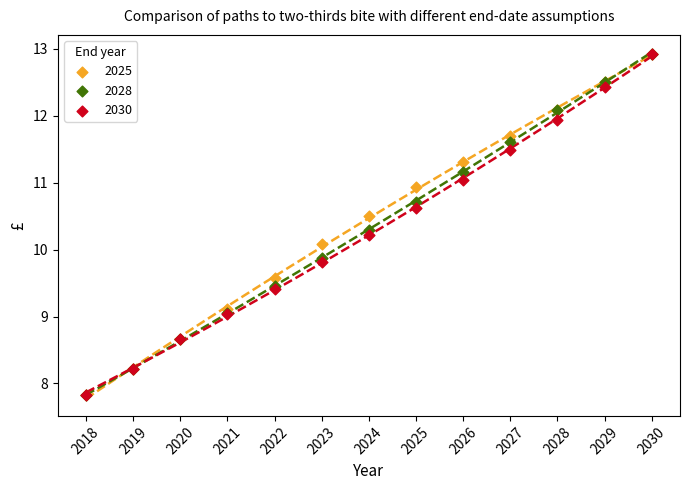

What are all the series names shown in the legend?

2025, 2028, 2030